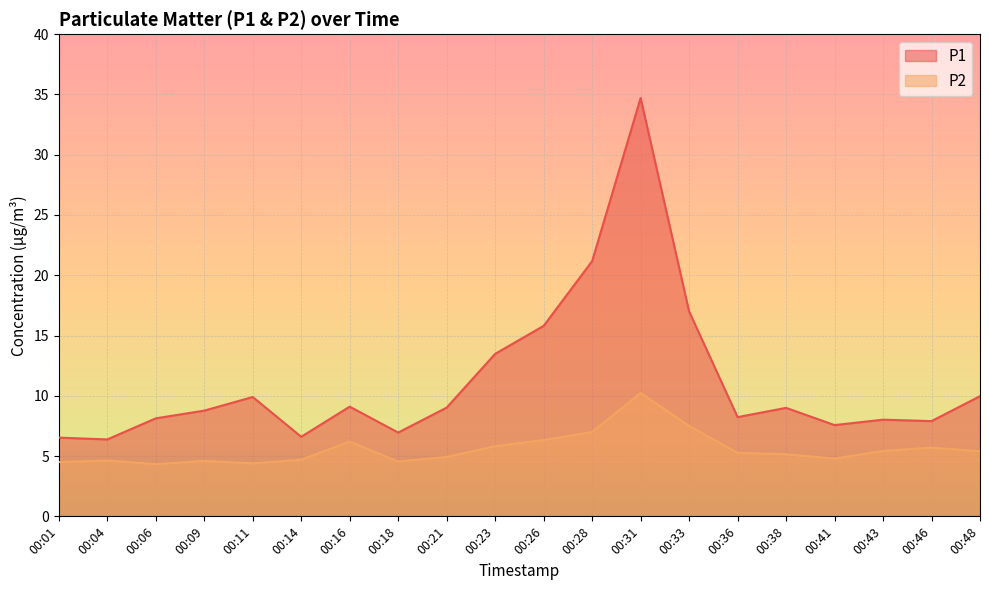

Reading left to right, extract all data points from this chart.

P1: 00:01=6.5	00:04=6.4	00:06=8.1	00:09=8.8	00:11=9.9	00:14=6.6	00:16=9.1	00:18=7.0	00:21=9.0	00:23=13.5	00:26=15.8	00:28=21.2	00:31=34.7	00:33=17.0	00:36=8.2	00:38=9.0	00:41=7.6	00:43=8.0	00:46=7.9	00:48=10.0
P2: 00:01=4.5	00:04=4.6	00:06=4.3	00:09=4.6	00:11=4.4	00:14=4.7	00:16=6.2	00:18=4.5	00:21=4.9	00:23=5.8	00:26=6.3	00:28=7.0	00:31=10.2	00:33=7.5	00:36=5.3	00:38=5.2	00:41=4.8	00:43=5.4	00:46=5.7	00:48=5.4